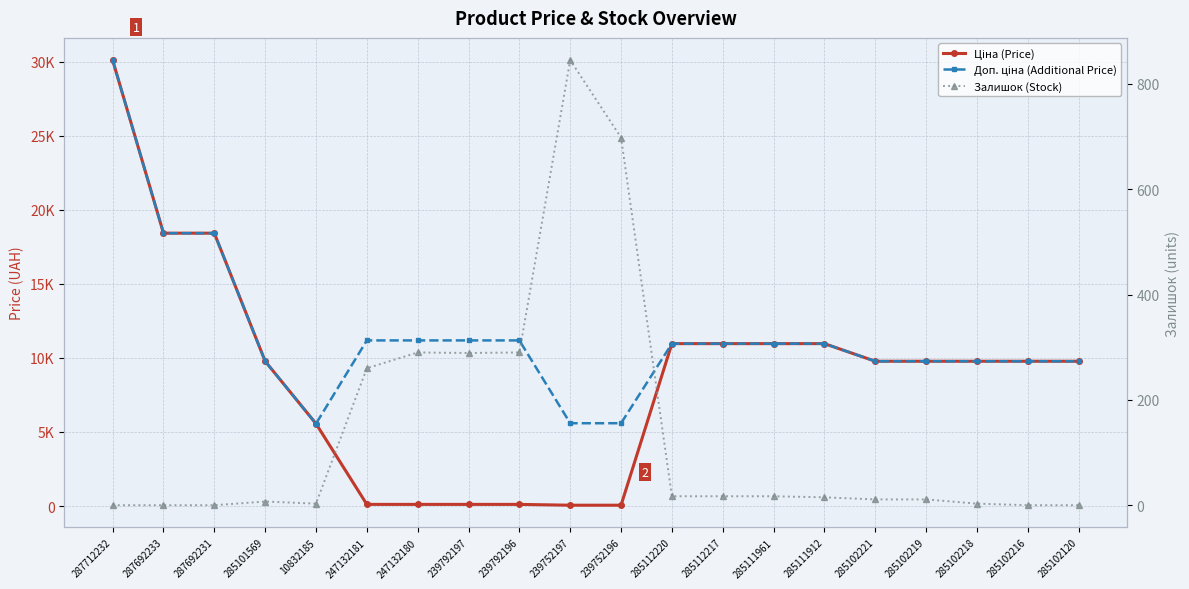

Is it true that Ціна (Price) equals 16885.0 at 285112217?

False